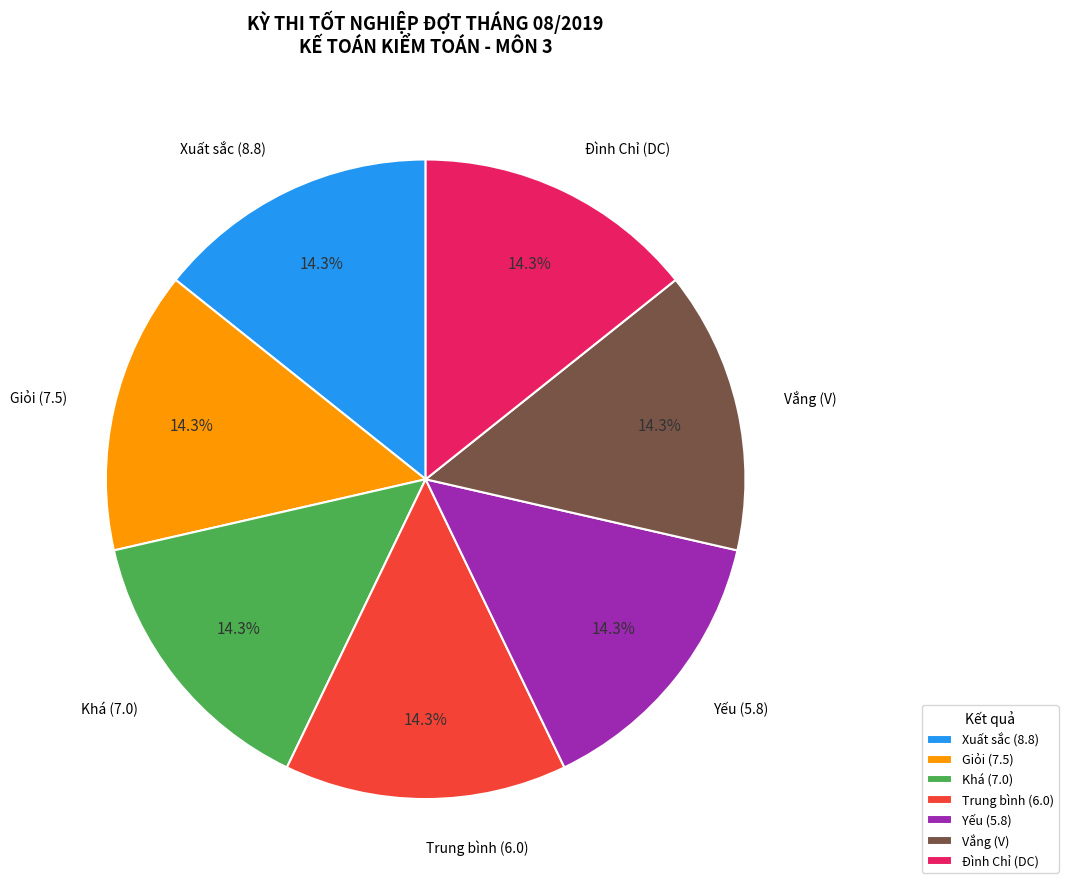

What percentage do Đình Chỉ (DC) and Trung bình (6.0) together represent?

28.6%